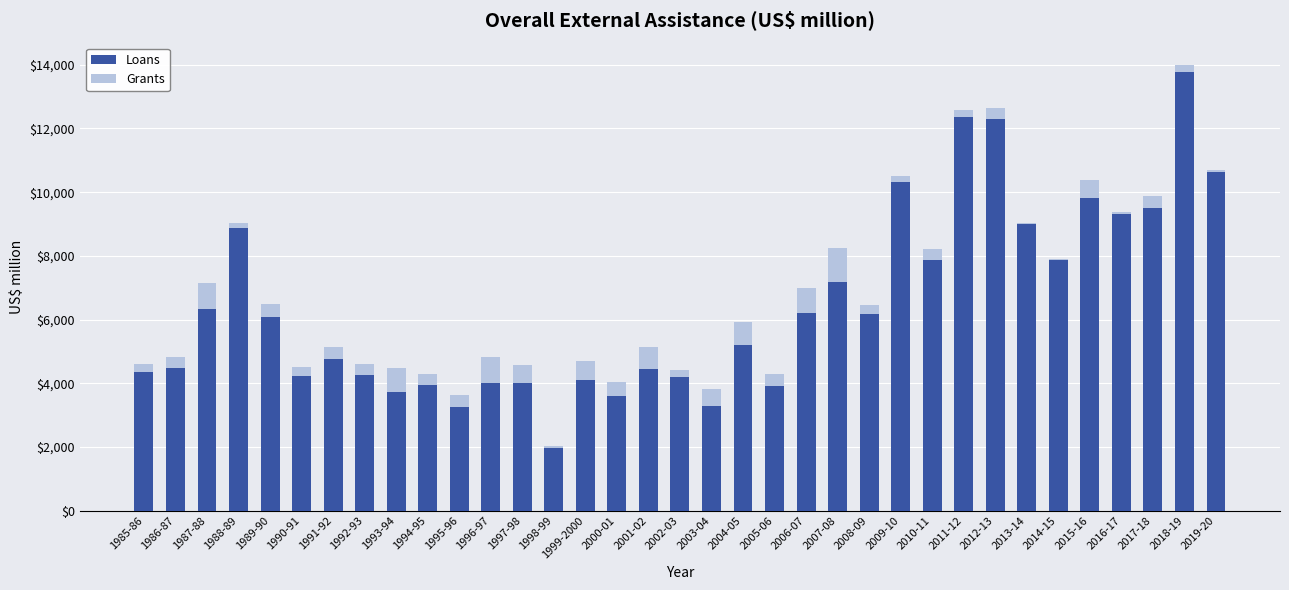

Does the chart contain stacked bars?

Yes